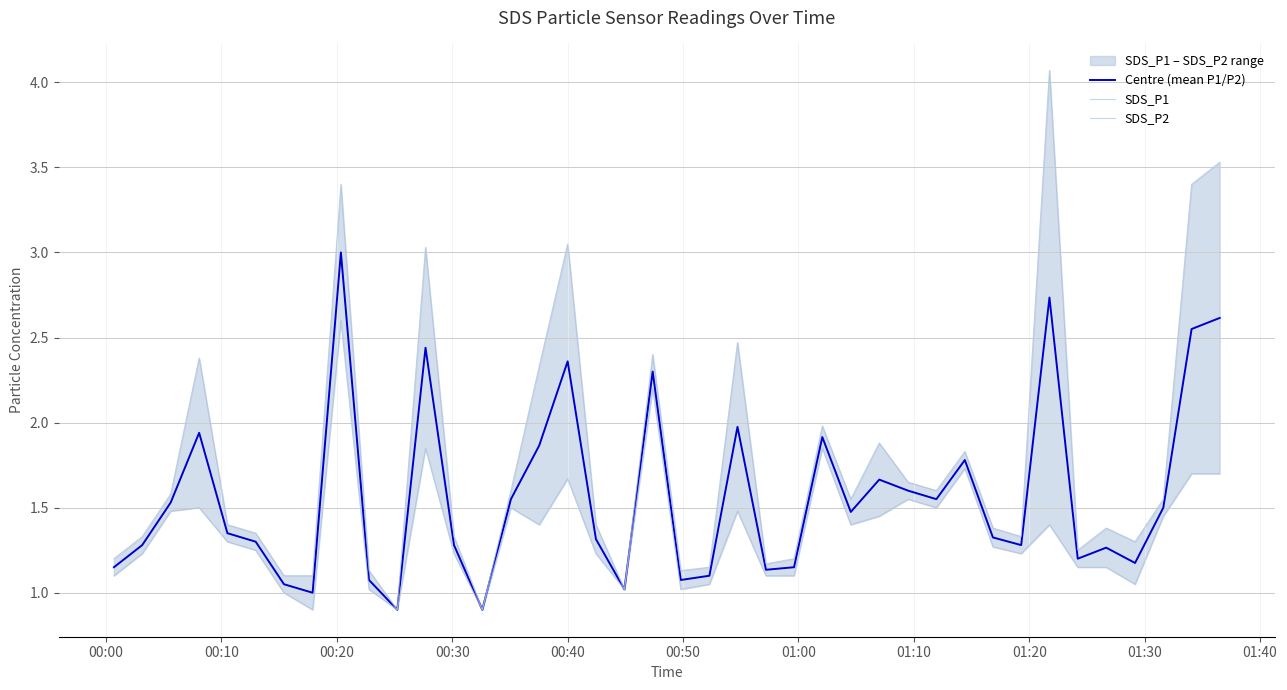

Which series has the widest spread of values?

SDS_P1